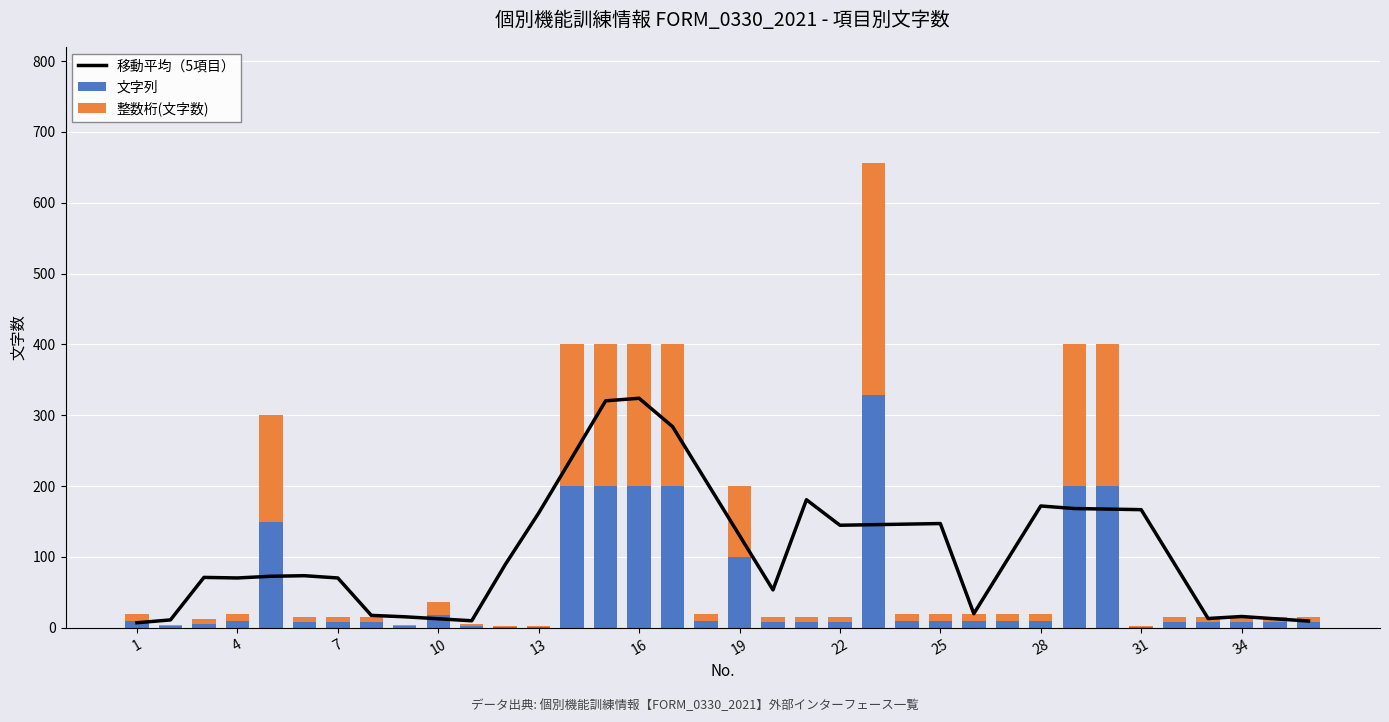

How many groups of bars are there?

36